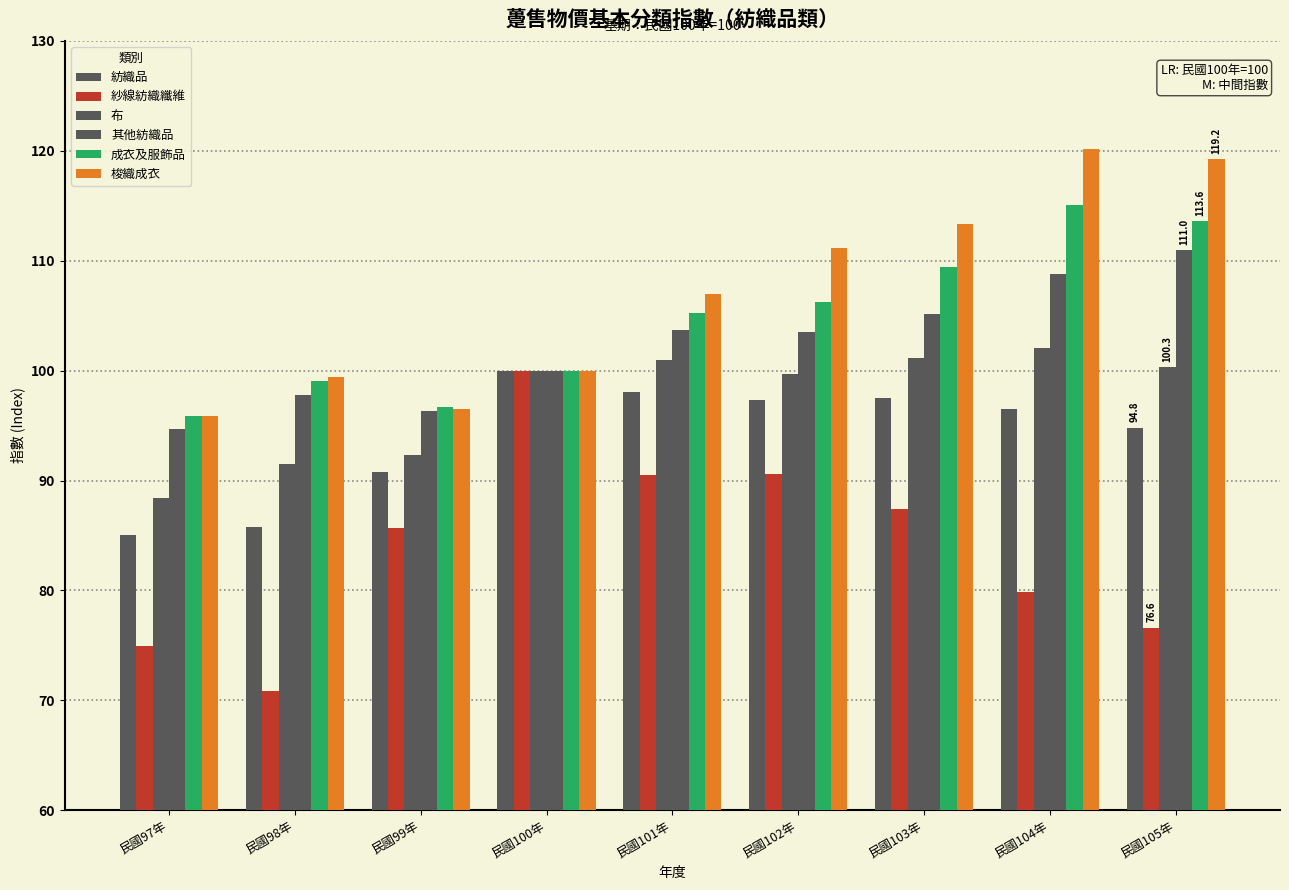

What is the spread (max minus min) of values at 民國97年?

20.9